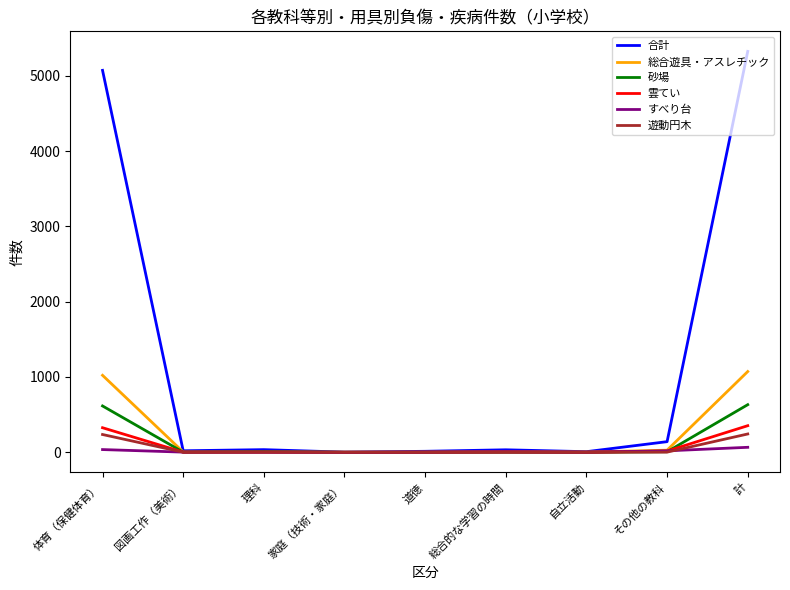

Does the chart have visible grid lines?

No